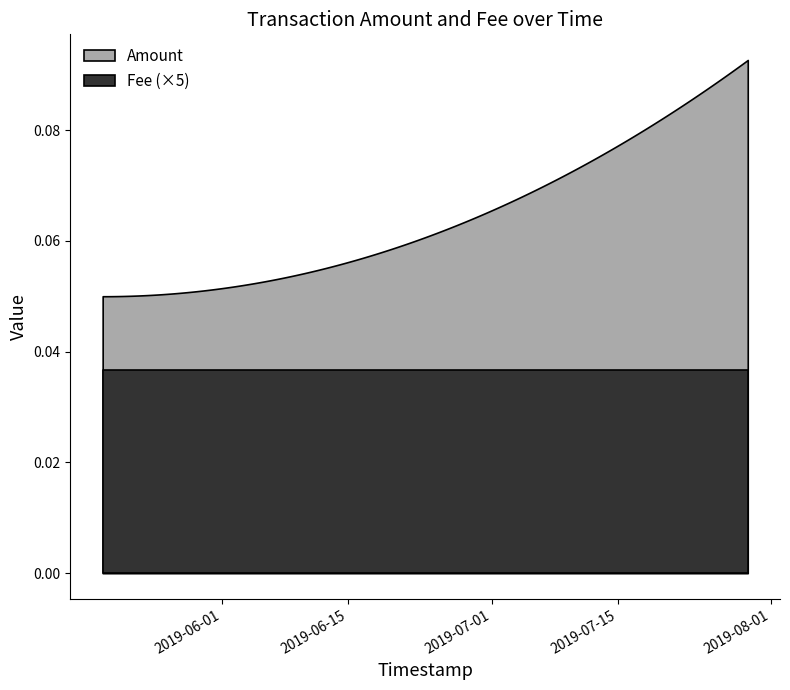

Rank the categories by Fee value from highest to lowest.

2019-05-18 17:50:35, 2019-05-18 17:50:35, 2019-07-29 09:55:50